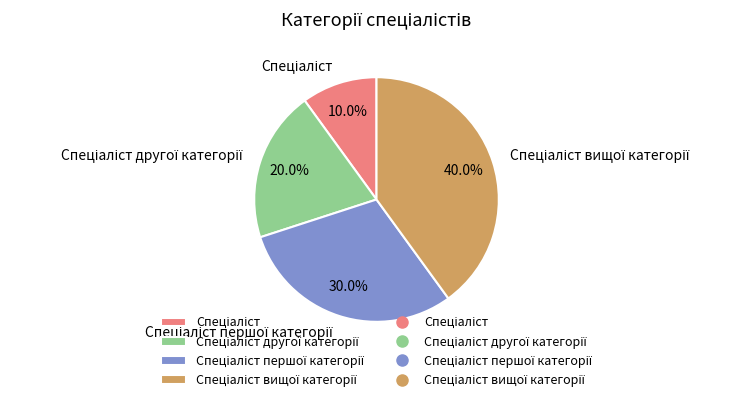

How many segments does this pie chart have?

4